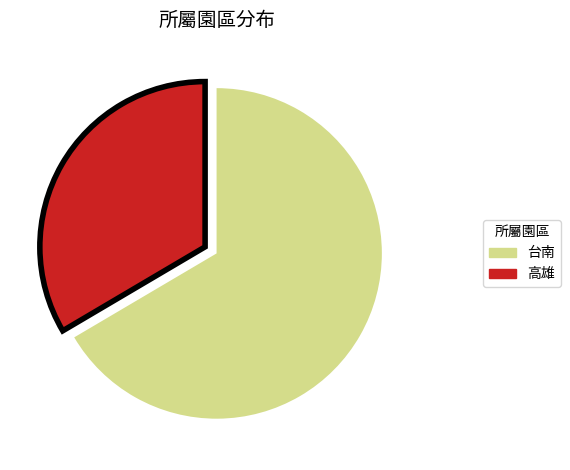

How many slices are in this pie chart?

2